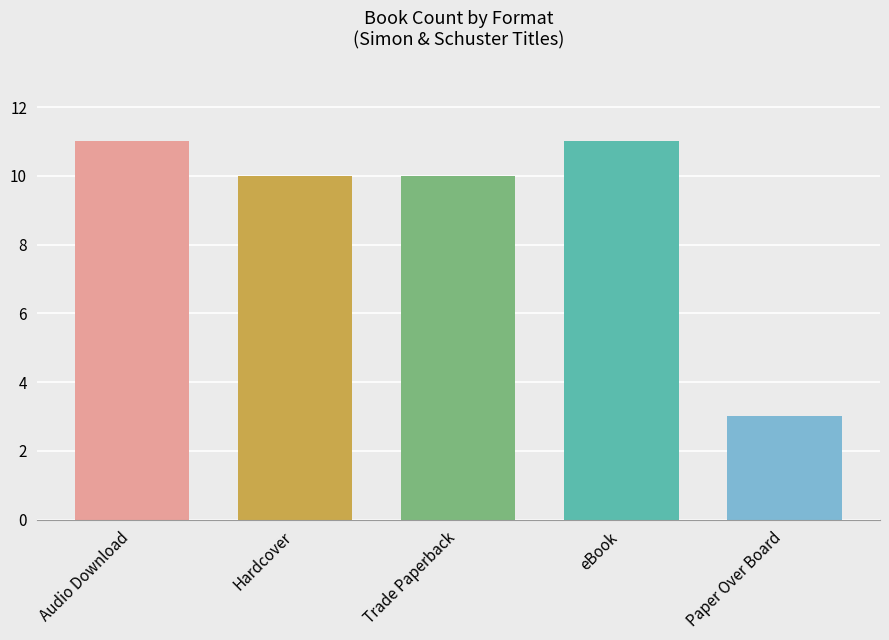

The chart shows a value of 16 at Trade Paperback. True or false?

False